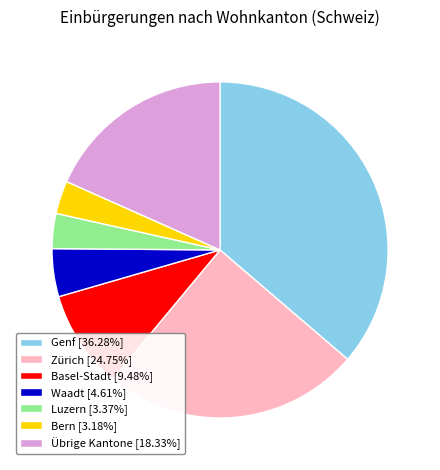

Is Übrige Kantone [18.33%] the majority of the pie?

No